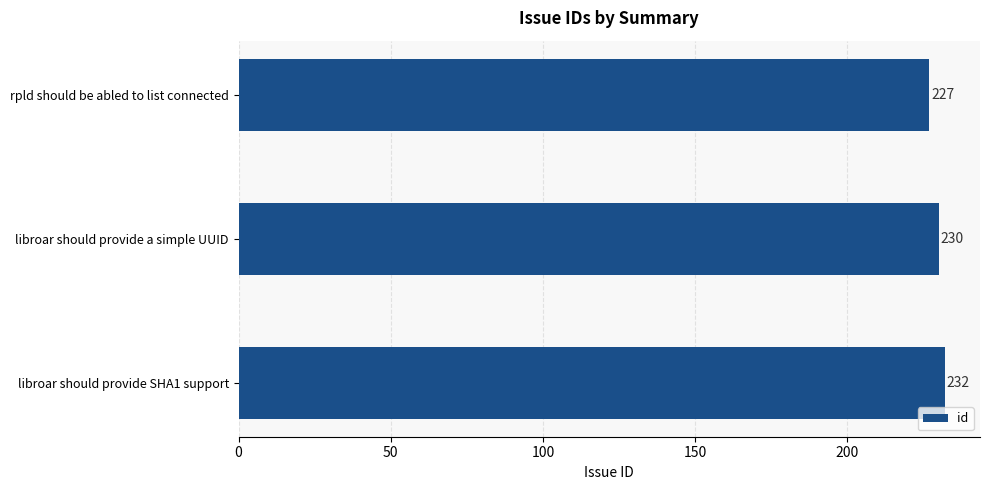

Reading top to bottom, transcribe all the data shown in this chart.

227	230	232